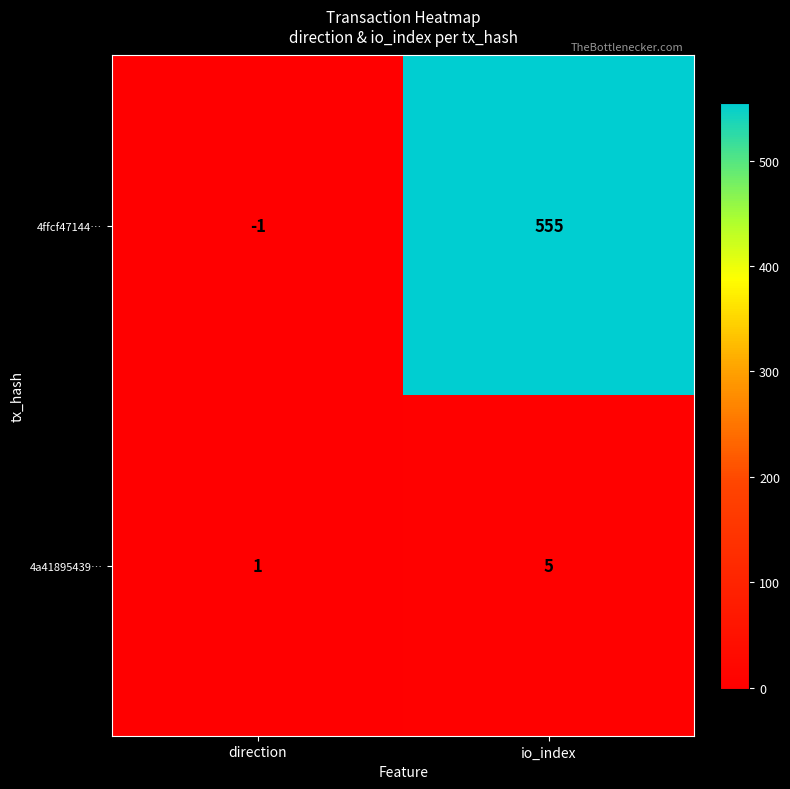

How many data points does each series have?

2